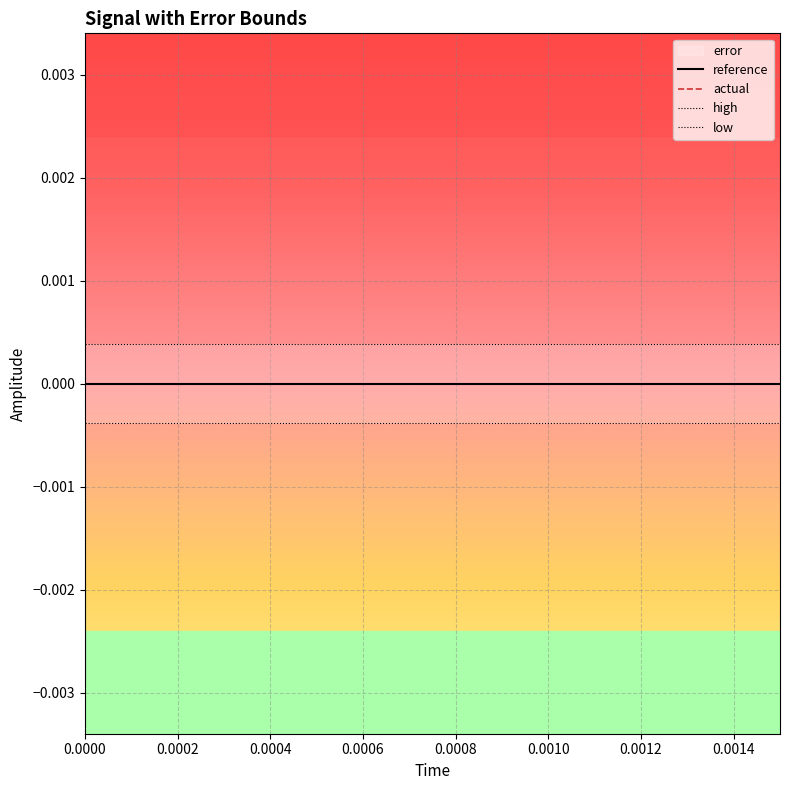

Does the chart display data point markers on the line(s)?

No